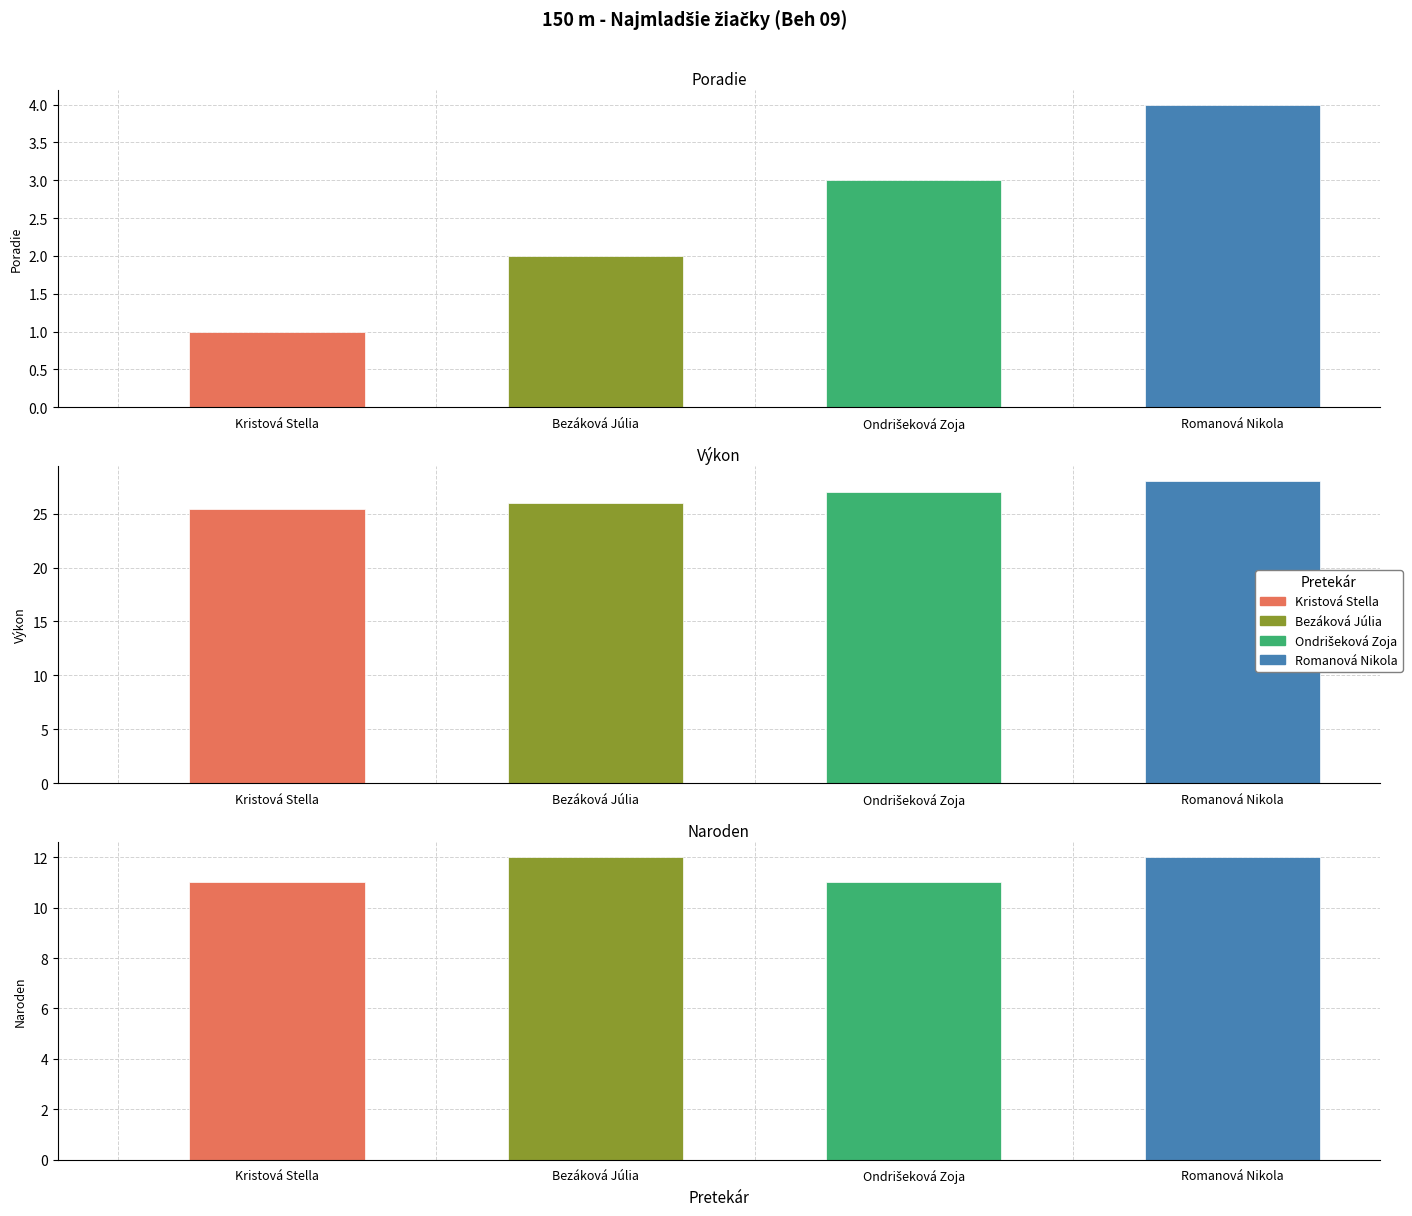

Is it true that Poradie equals 2.0 at Bezáková Júlia?

True